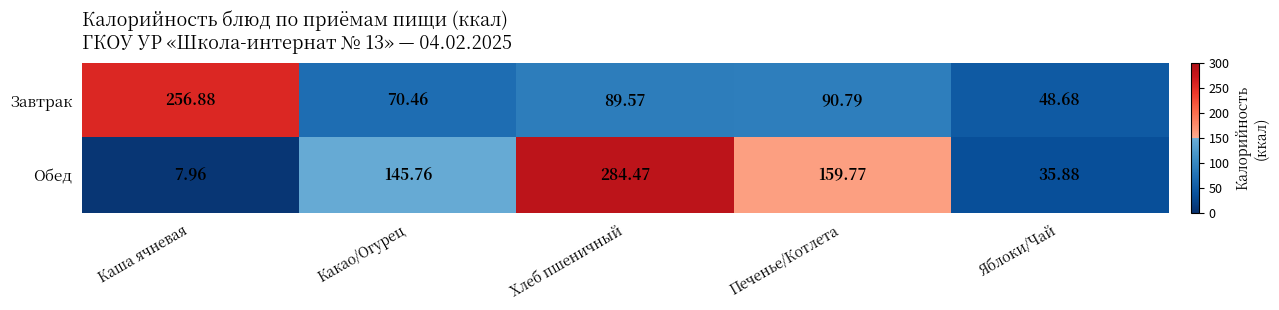

At which label does Обед first exceed 145?

Какао/Огурец